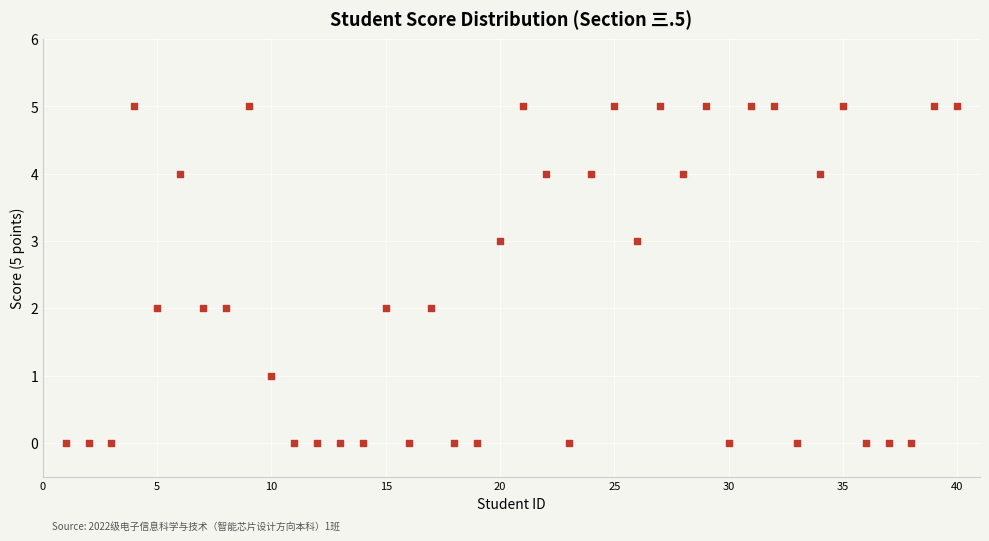

What is the range of Y values (max minus min)?

5